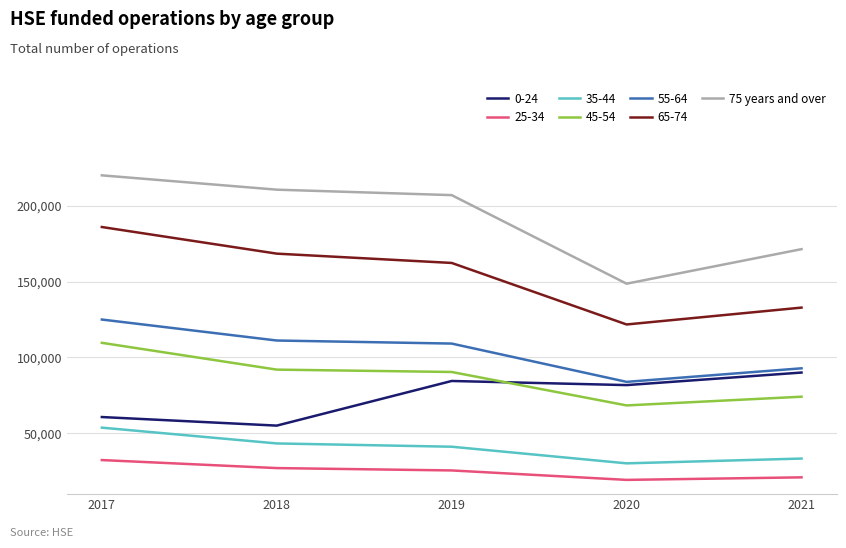

What is the difference between the highest and lowest values at 2019?

181275